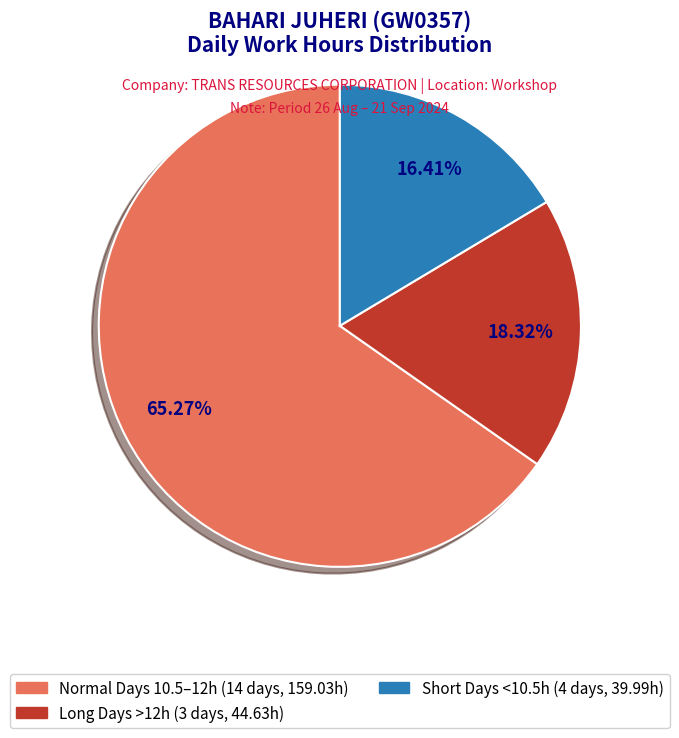

Combined, do Normal Days 10.5–12h (14 days, 159.03h) and Short Days <10.5h (4 days, 39.99h) account for over 50%?

Yes